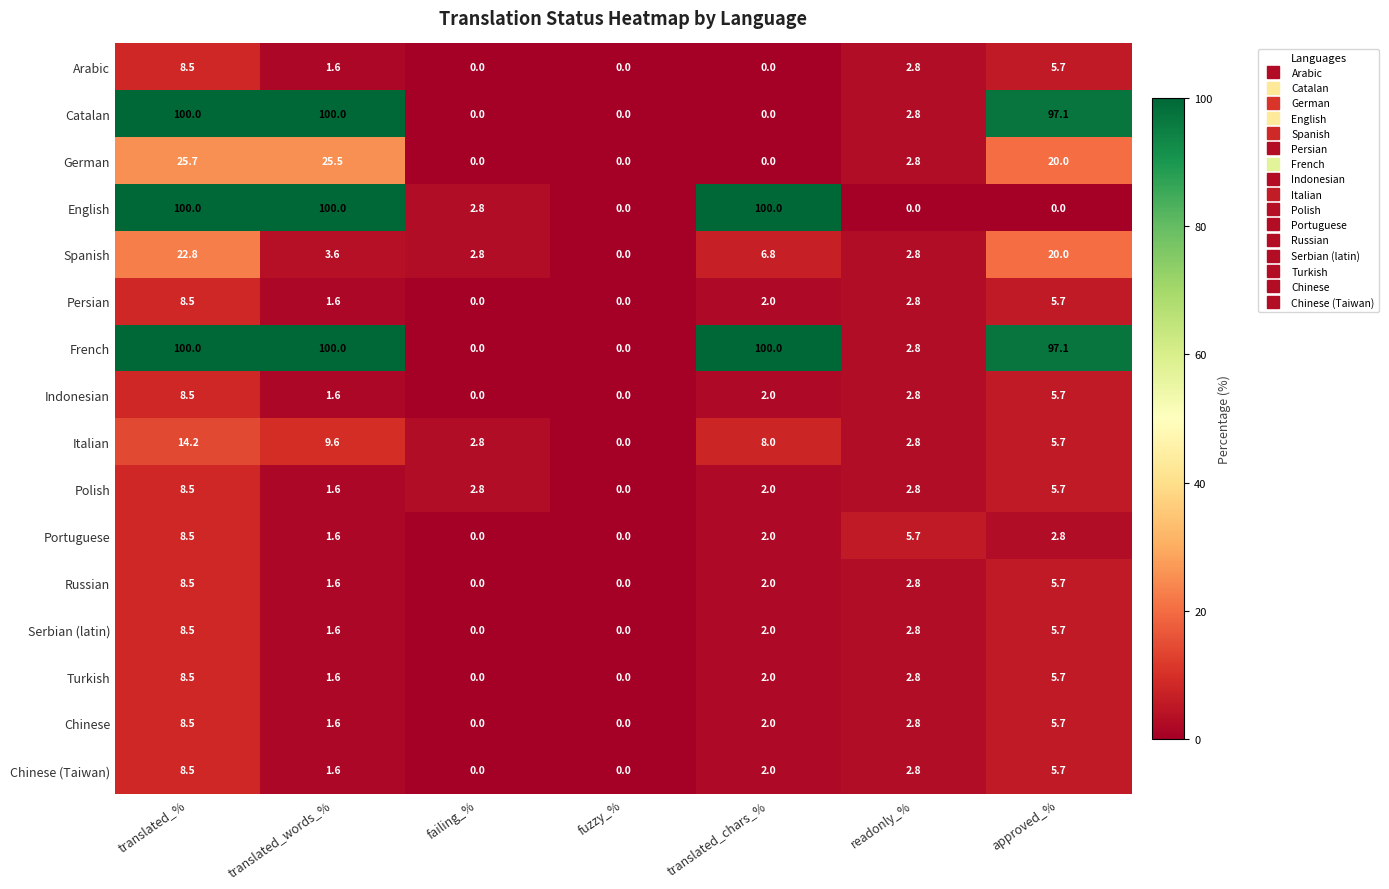

At which category is the sum across all series the highest?

translated_%